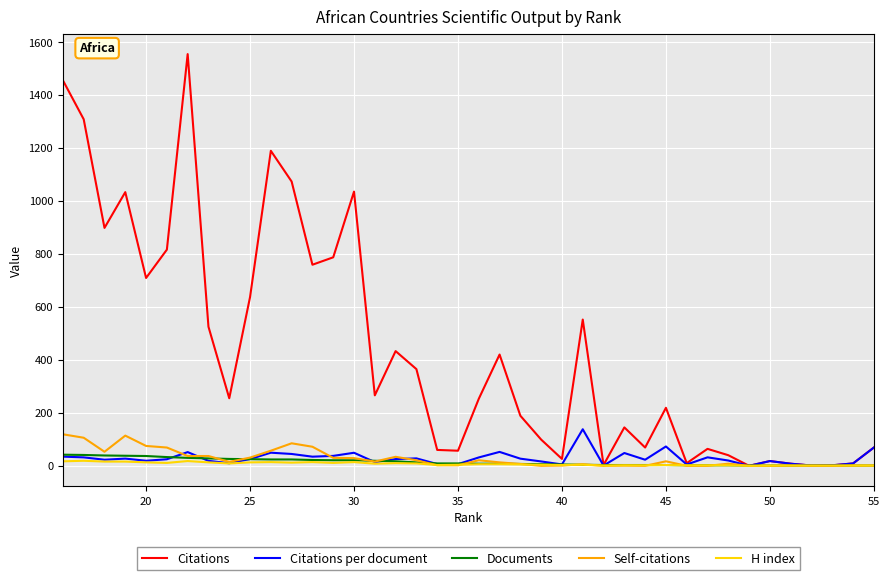

True or false: Citations per document and Citations cross at least once.

False